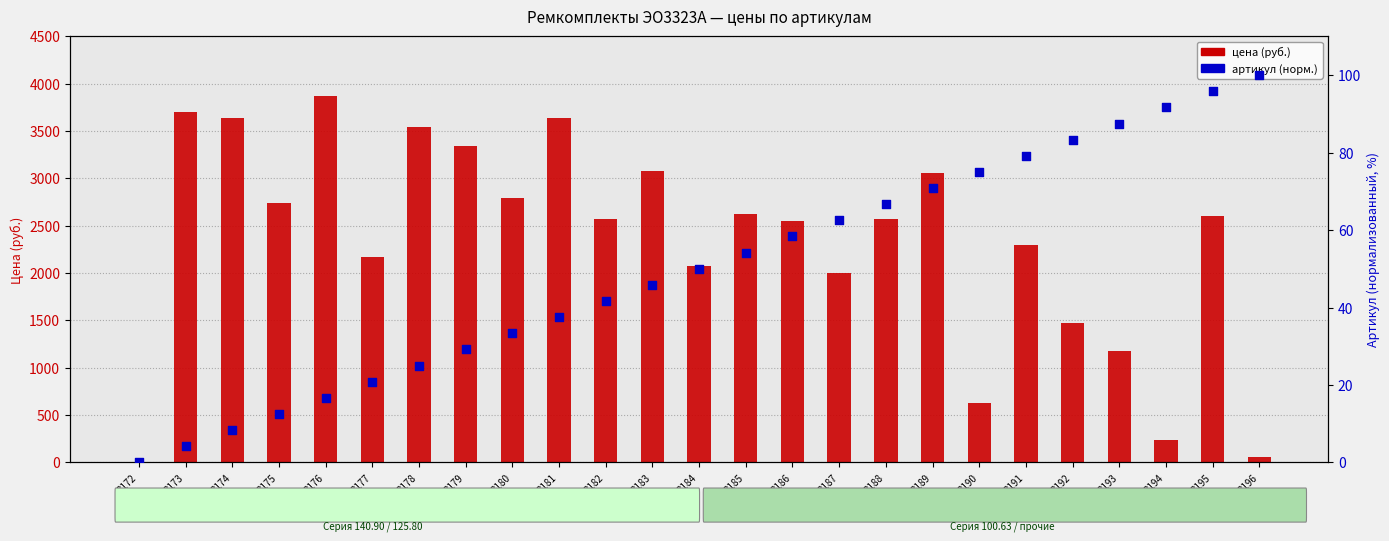

What are all the series names shown in the legend?

цена (руб.), артикул (норм.)